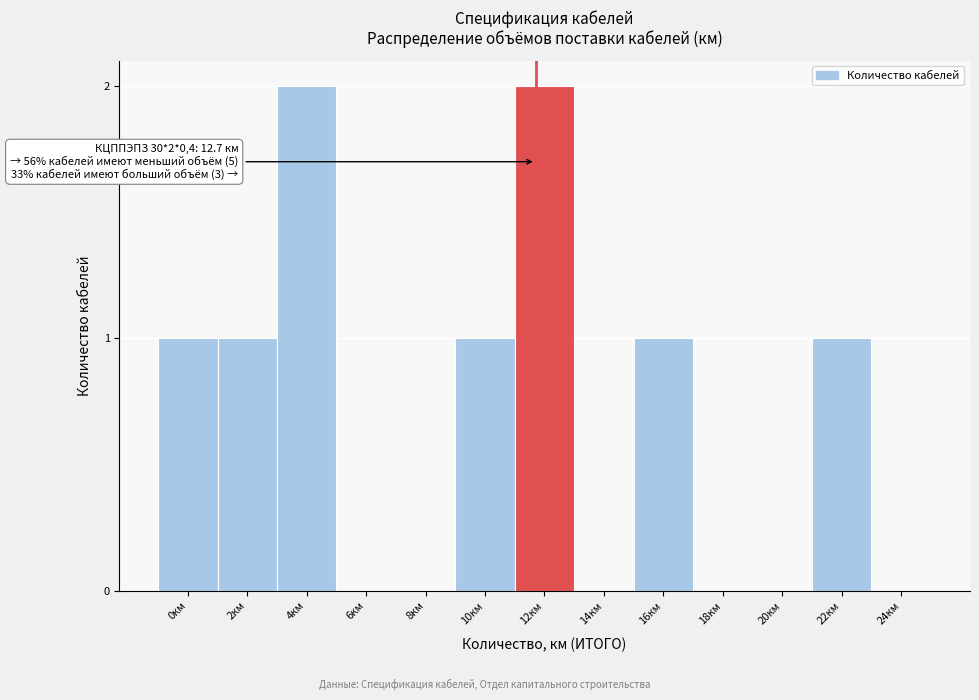

Reading left to right, extract all data points from this chart.

0км=1	2км=1	4км=2	6км=0	8км=0	10км=1	12км=2	14км=0	16км=1	18км=0	20км=0	22км=1	24км=0